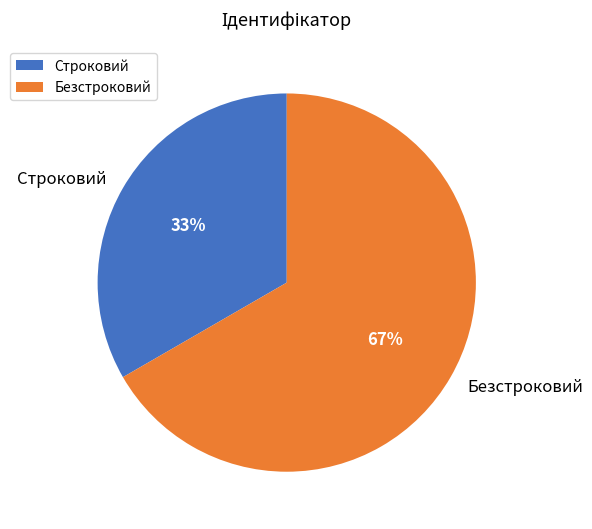

Do Строковий and Безстроковий together represent more than half of the pie?

Yes